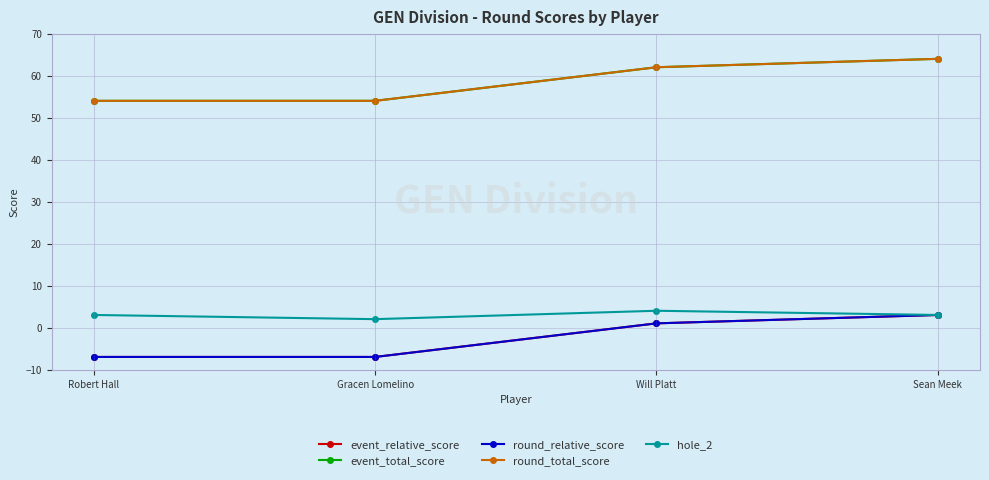

List the labels in order of round_total_score value, largest first.

Sean Meek, Will Platt, Robert Hall, Gracen Lomelino